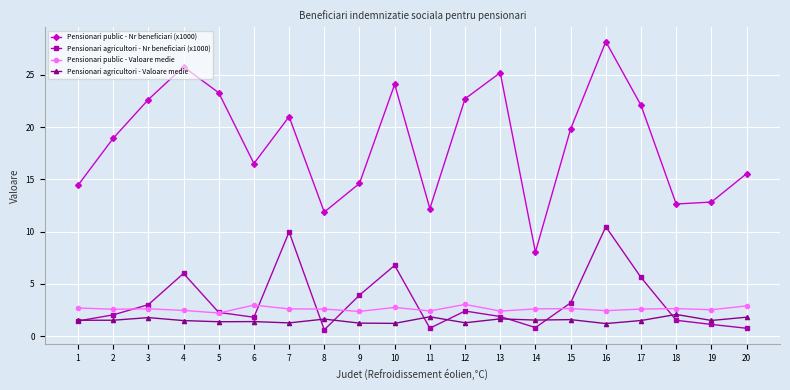

Which series has the largest range (max minus min)?

Pensionari public - Nr beneficiari (x1000)